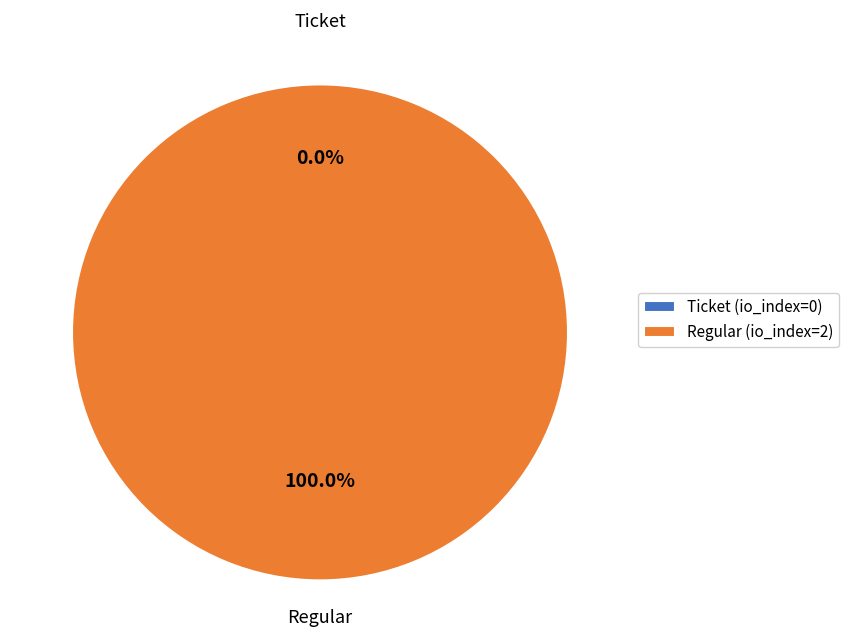

What portion of the pie excludes Ticket (io_index=0)?

100.0%